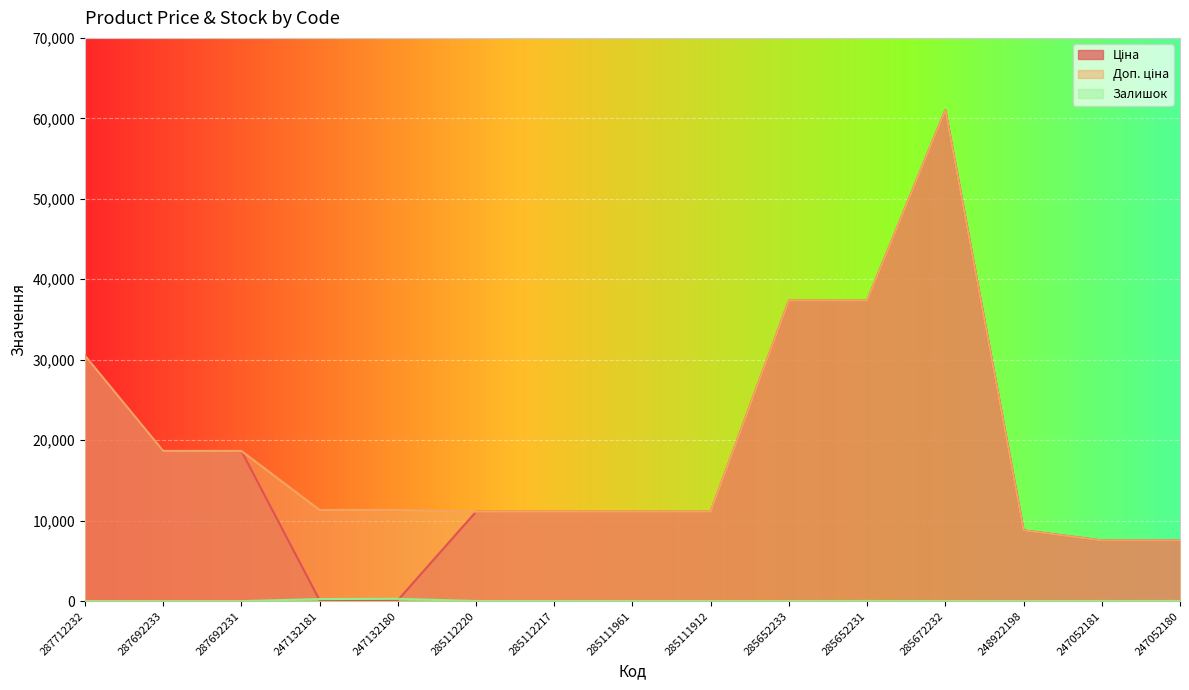

What is the difference between the highest and lowest values at 285111961?

11096.6